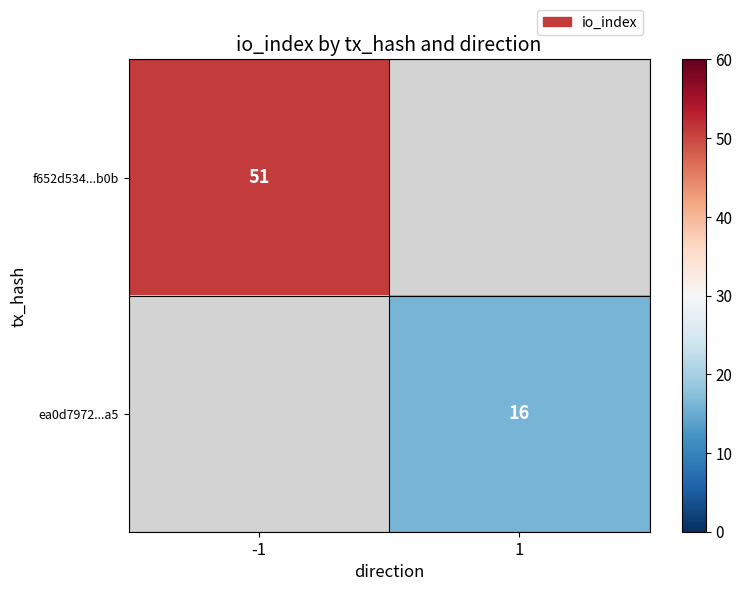

Is it true that ea0d7972...a5 equals 16 at 1?

True